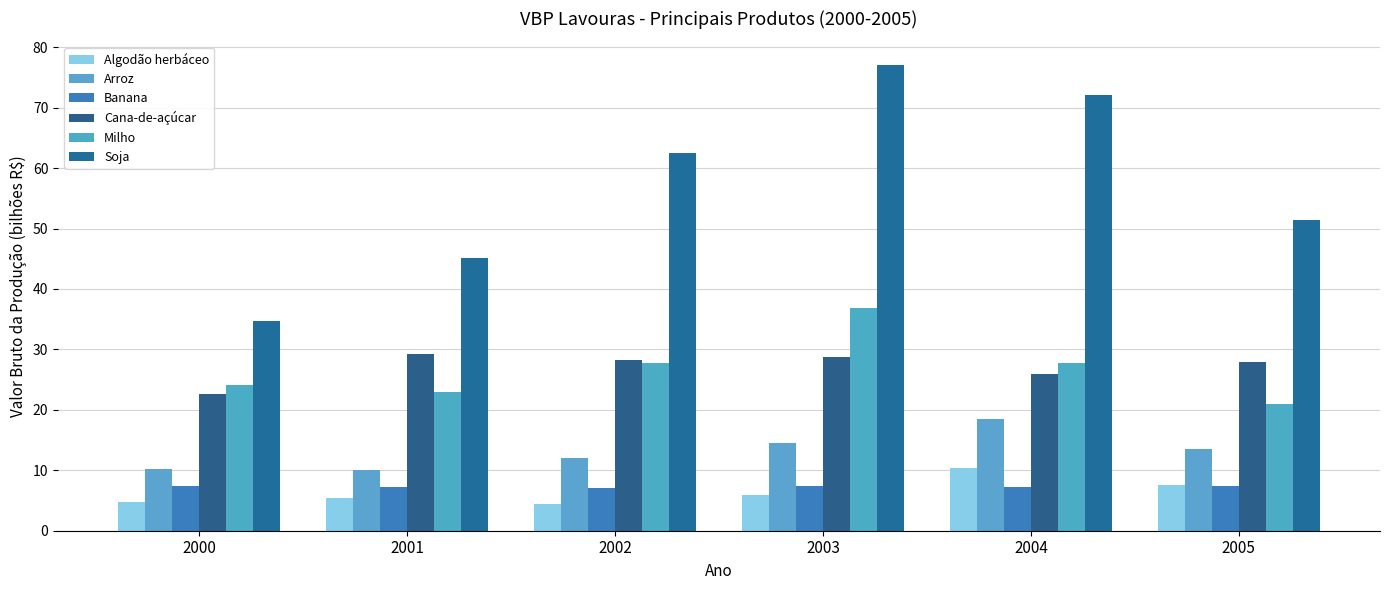

How many bars are there in total?

36